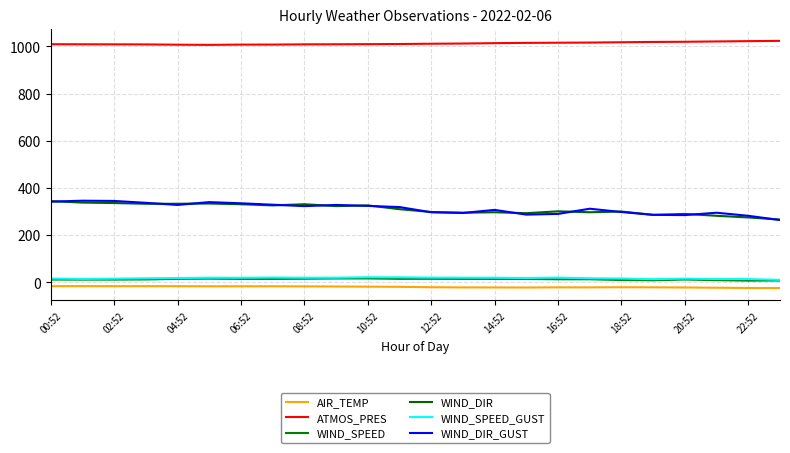

How many lines are shown in the chart?

6